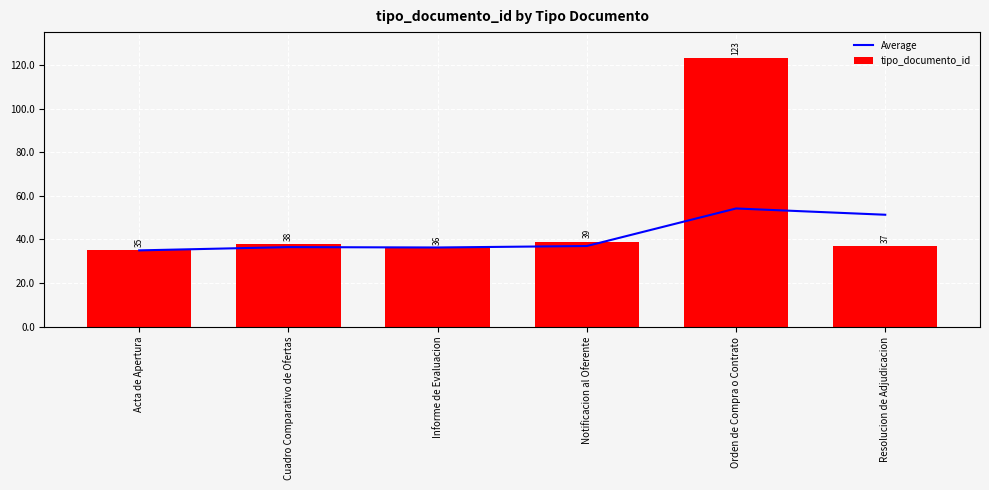

How many groups of bars are there?

6